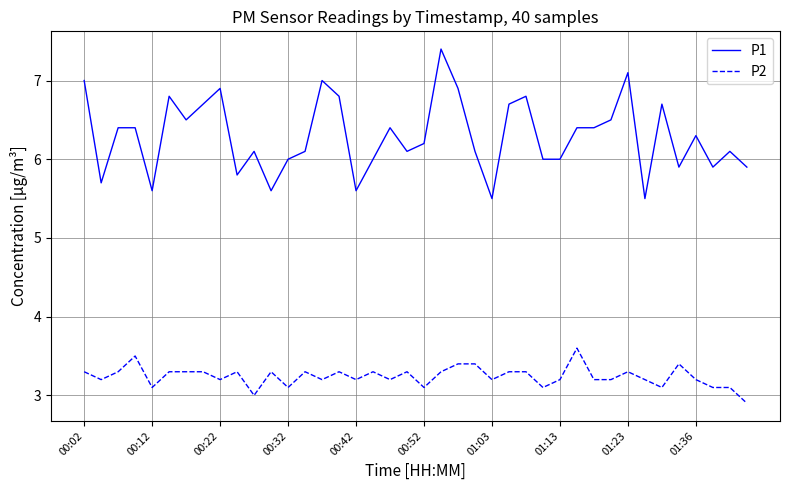

List the series in order of their peak value, lowest first.

P2, P1